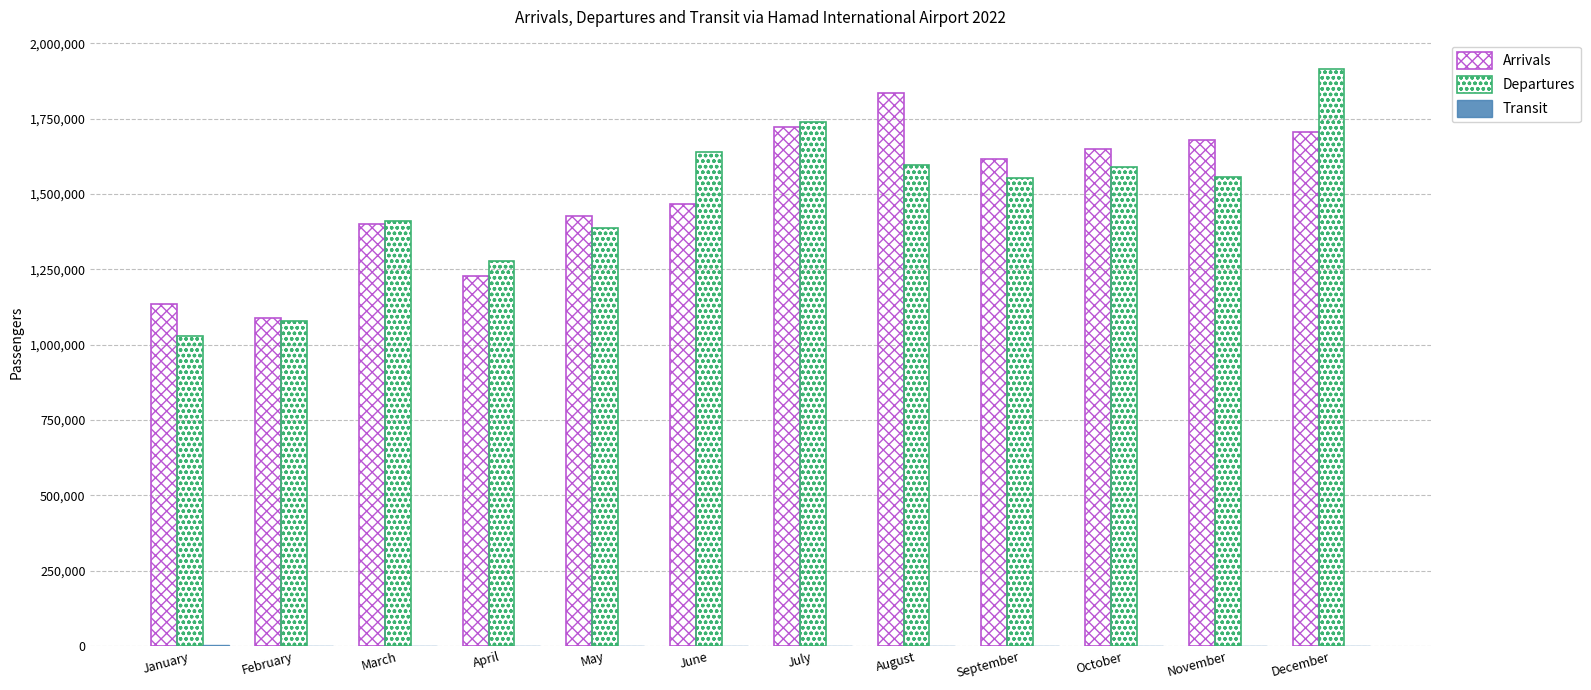

How many categories are shown in the chart?

12